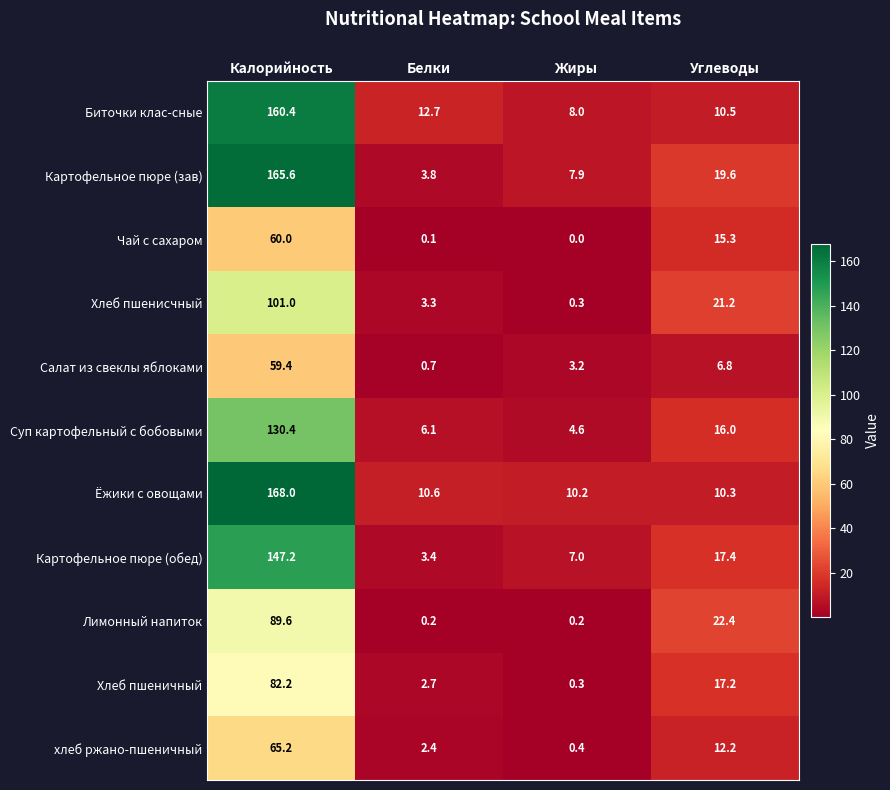

List the series in order of their peak value, lowest first.

Салат из свеклы яблоками, Чай с сахаром, хлеб ржано-пшеничный, Хлеб пшеничный, Лимонный напиток, Хлеб пшенисчный, Суп картофельный с бобовыми, Картофельное пюре (обед), Биточки клас-сные, Картофельное пюре (зав), Ёжики с овощами